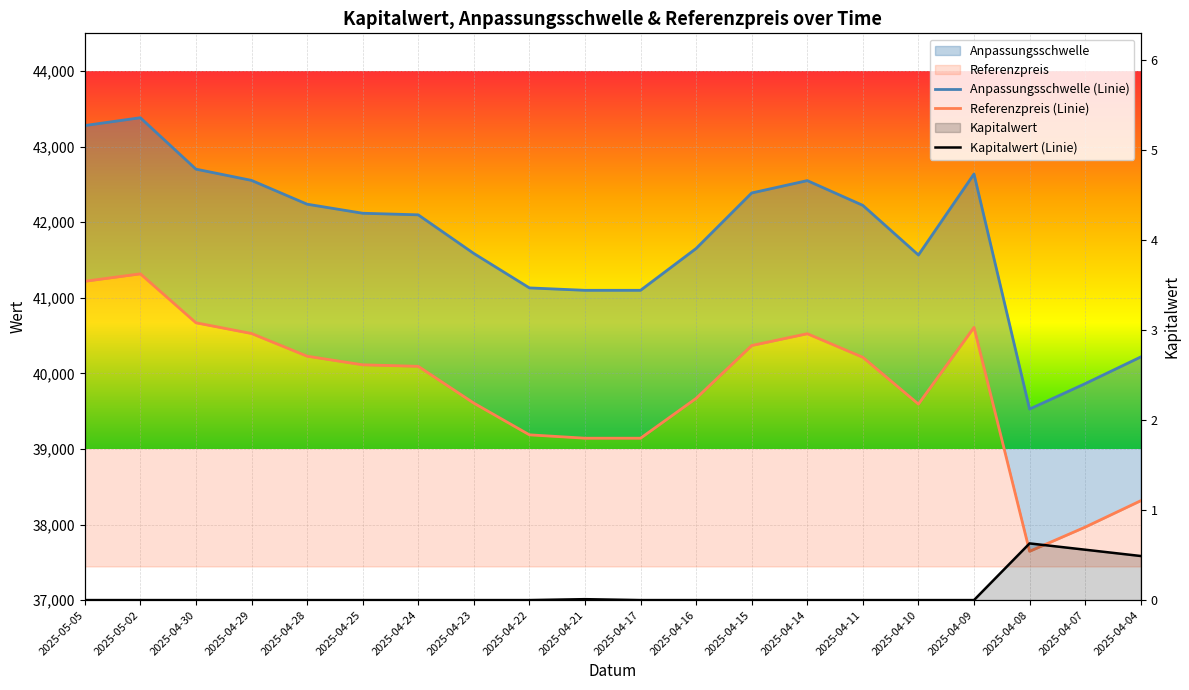

Reading left to right, transcribe all the data shown in this chart.

Anpassungsschwelle: 43279.8	43383.3	42702.8	42554.0	42239.0	42119.2	42098.1	41586.9	41131.2	41099.3	41099.3	41652.9	42387.4	42551.0	42223.3	41566.6	42638.9	39527.9	39863.9	40217.0
Referenzpreis: 41218.8	41317.4	40669.4	40527.6	40227.6	40113.5	40093.4	39606.6	39187.0	39142.2	39142.2	39669.4	40369.0	40524.8	40212.7	39593.7	40608.4	37645.6	37965.6	38314.9
Kapitalwert: 0.0	0.0	0.0	0.0	0.0	0.0	0.0	0.0	0.0	0.0	0.0	0.0	0.0	0.0	0.0	0.0	0.0	0.6	0.6	0.5